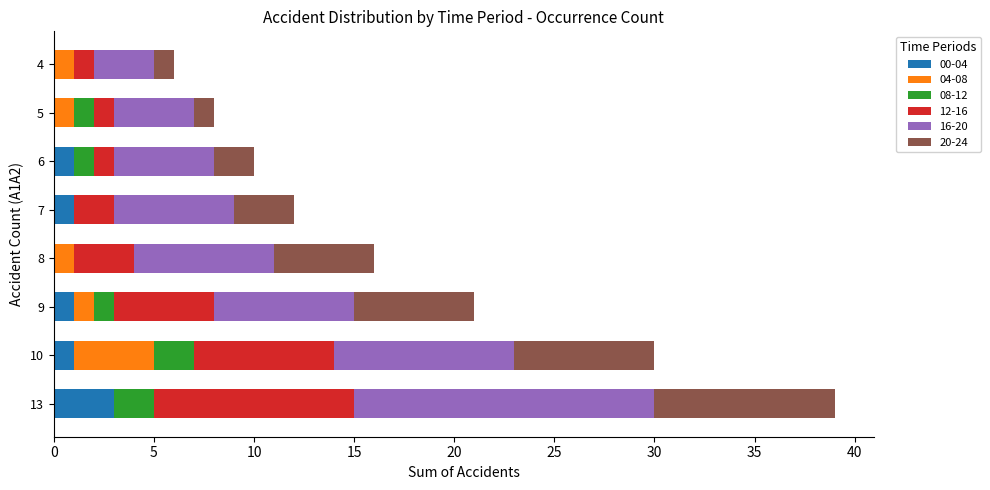

What is the total value across all series at 13?

39